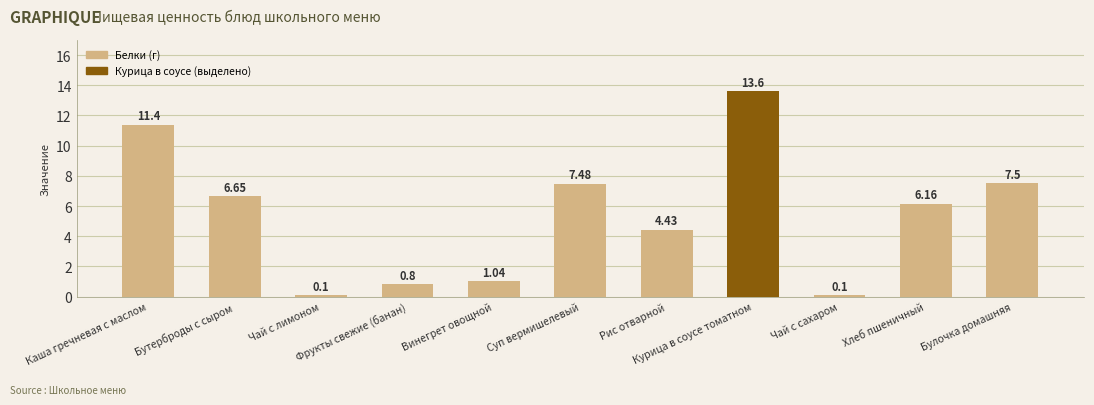

What is the difference between the maximum and second lowest values?

13.5